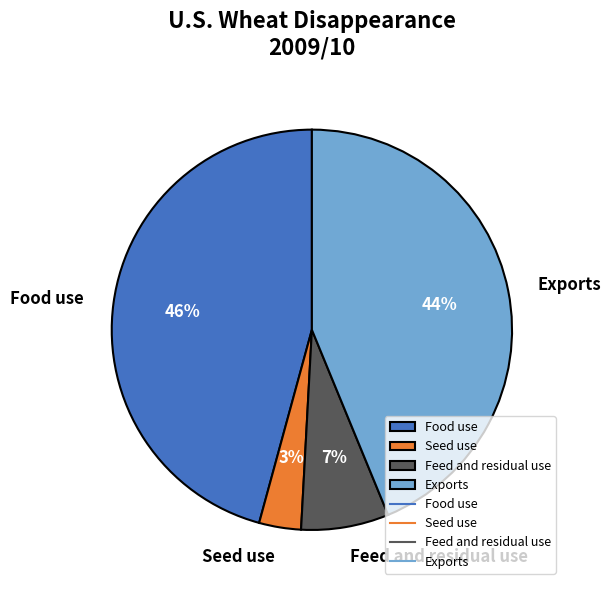

Which category has the biggest portion of the pie?

Food use